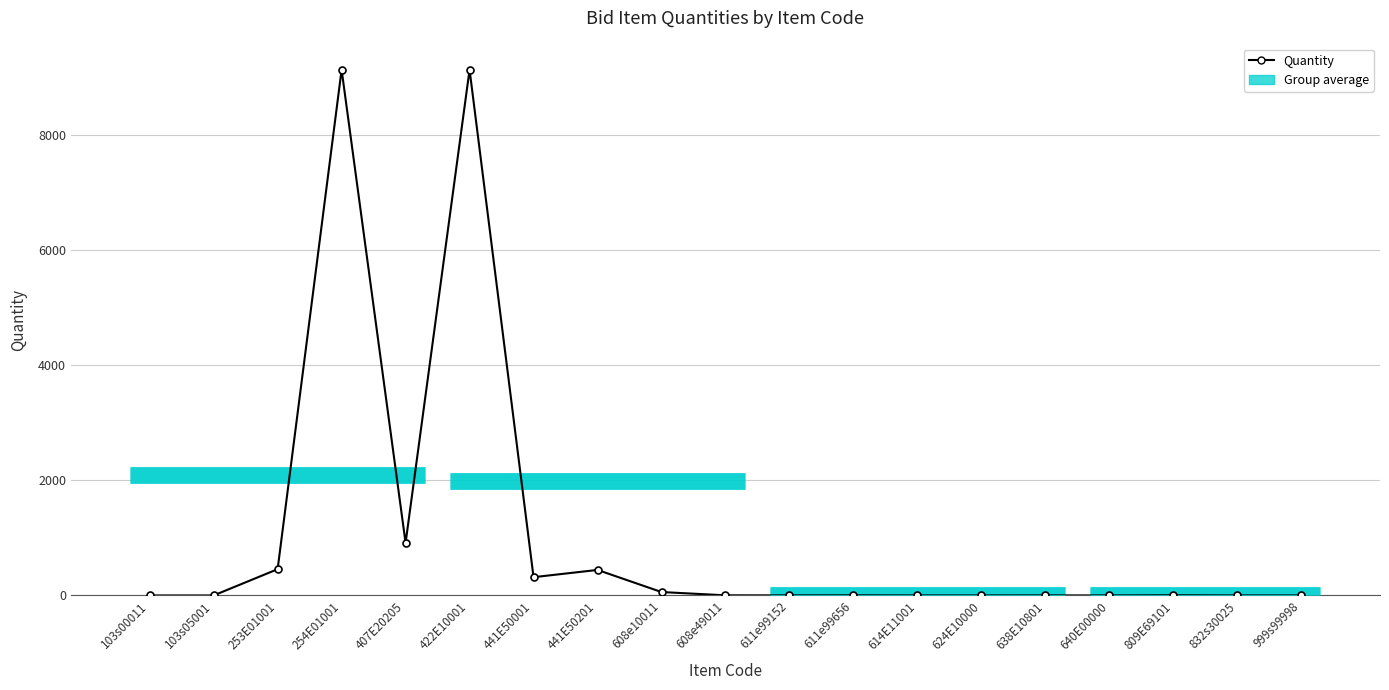

What is the average value?

1078